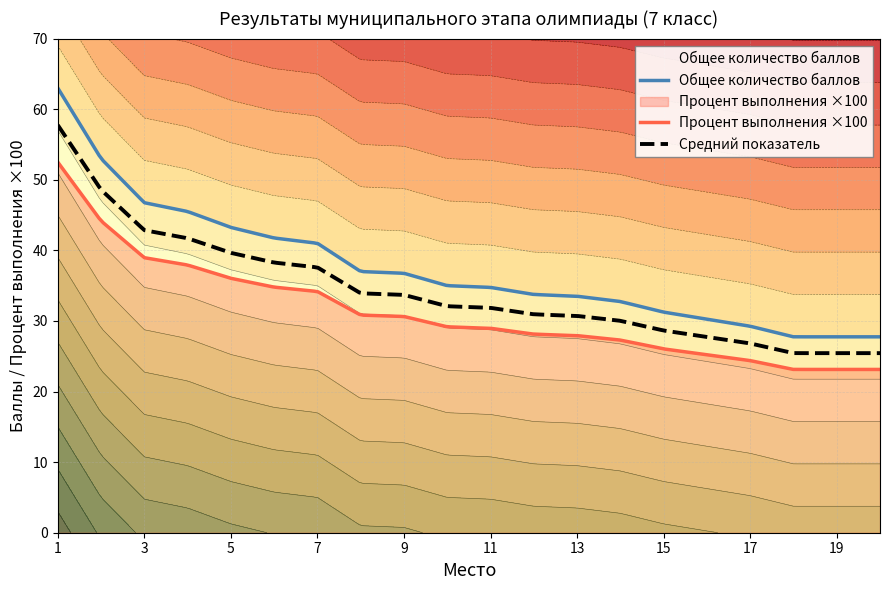

True or false: Средний показатель and Процент выполнения ×100 cross at least once.

False